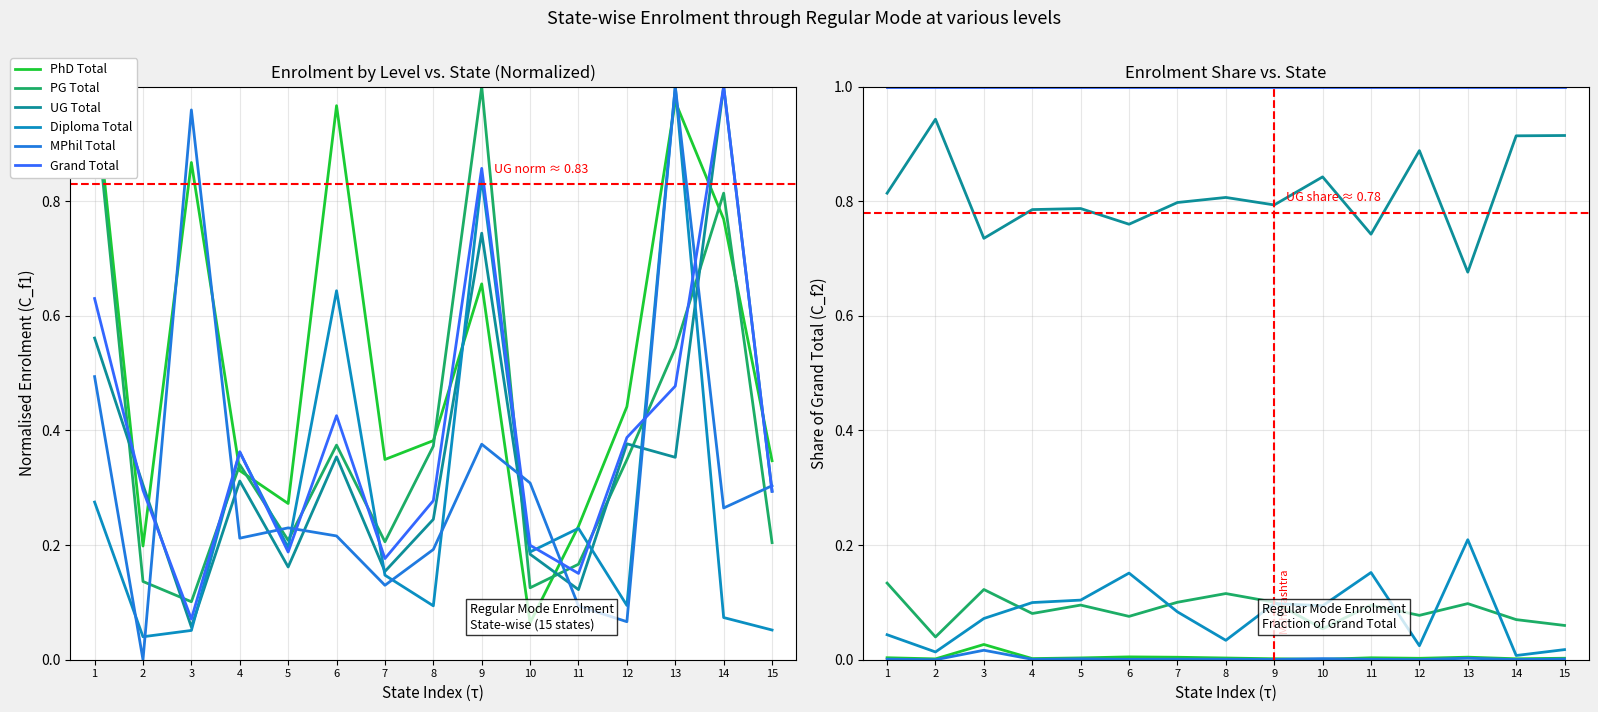

Reading left to right, what are all the values shown in this chart?

PhD Total: 1=0.0	2=0.0	3=0.0	4=0.0	5=0.0	6=0.0	7=0.0	8=0.0	9=0.0	10=0.0	11=0.0	12=0.0	13=0.0	14=0.0	15=0.0
PG Total: 1=0.1	2=0.0	3=0.1	4=0.1	5=0.1	6=0.1	7=0.1	8=0.1	9=0.1	10=0.1	11=0.1	12=0.1	13=0.1	14=0.1	15=0.1
UG Total: 1=0.8	2=0.9	3=0.7	4=0.8	5=0.8	6=0.8	7=0.8	8=0.8	9=0.8	10=0.8	11=0.7	12=0.9	13=0.7	14=0.9	15=0.9
Diploma Total: 1=0.0	2=0.0	3=0.1	4=0.1	5=0.1	6=0.2	7=0.1	8=0.0	9=0.1	10=0.1	11=0.2	12=0.0	13=0.2	14=0.0	15=0.0
MPhil Total: 1=0.0	2=0.0	3=0.0	4=0.0	5=0.0	6=0.0	7=0.0	8=0.0	9=0.0	10=0.0	11=0.0	12=0.0	13=0.0	14=0.0	15=0.0
Grand Total: 1=1.0	2=1.0	3=1.0	4=1.0	5=1.0	6=1.0	7=1.0	8=1.0	9=1.0	10=1.0	11=1.0	12=1.0	13=1.0	14=1.0	15=1.0